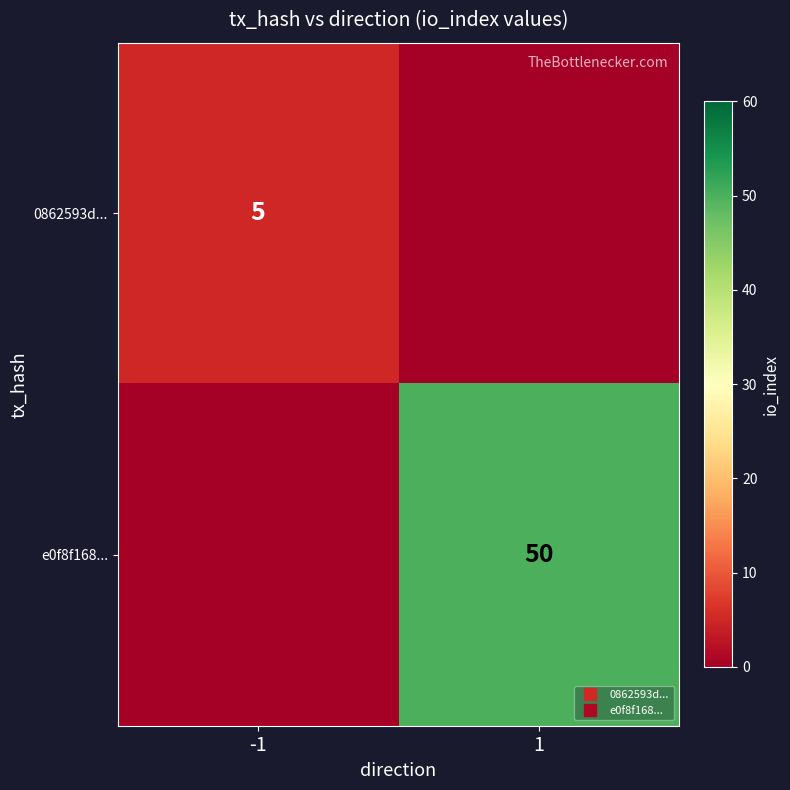

What is the maximum value for 0862593d...?

5